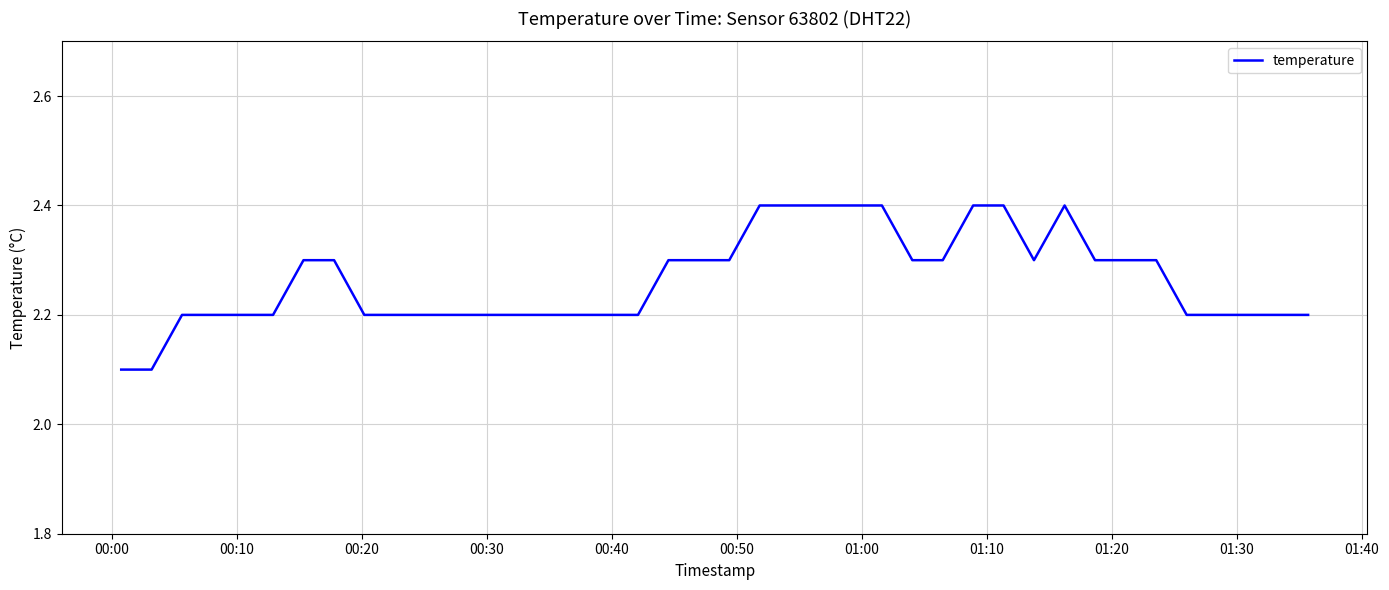

What is the difference between the maximum and minimum values?

0.3